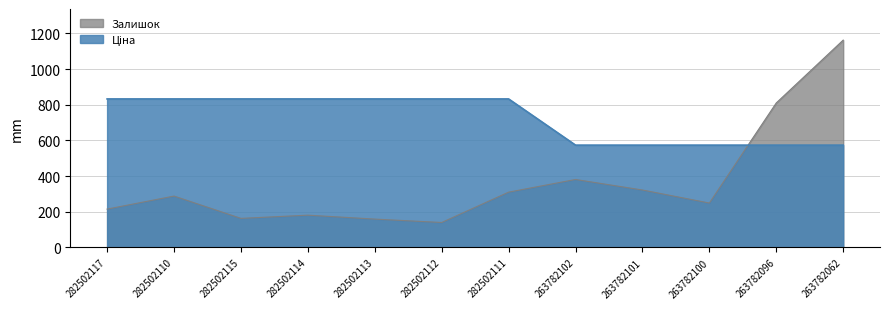

What is the maximum value for Ціна?

832.4